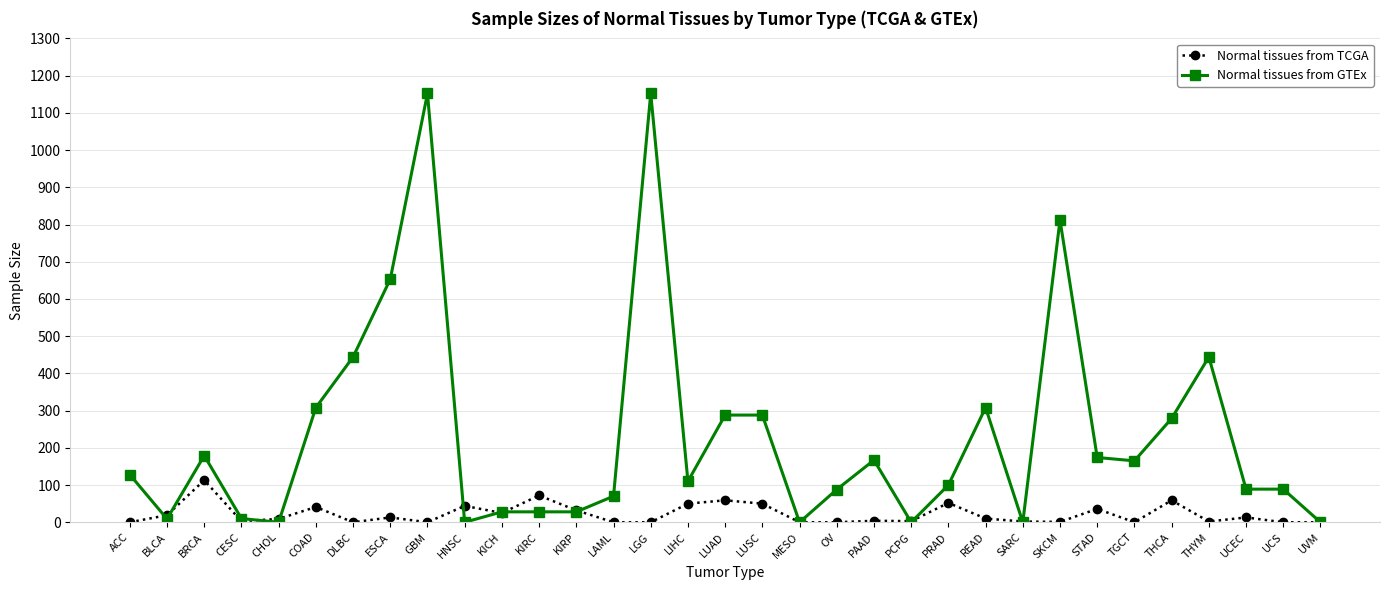

Rank the series by their maximum value, from highest to lowest.

Normal tissues from GTEx, Normal tissues from TCGA